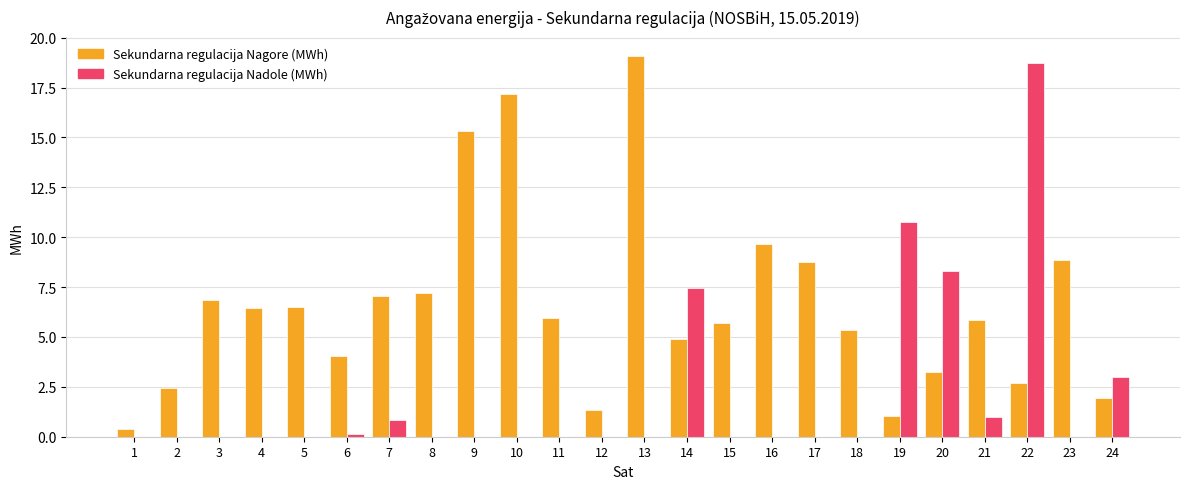

Between 8 and 24, which series saw the biggest shift?

Sekundarna regulacija Nagore (MWh)